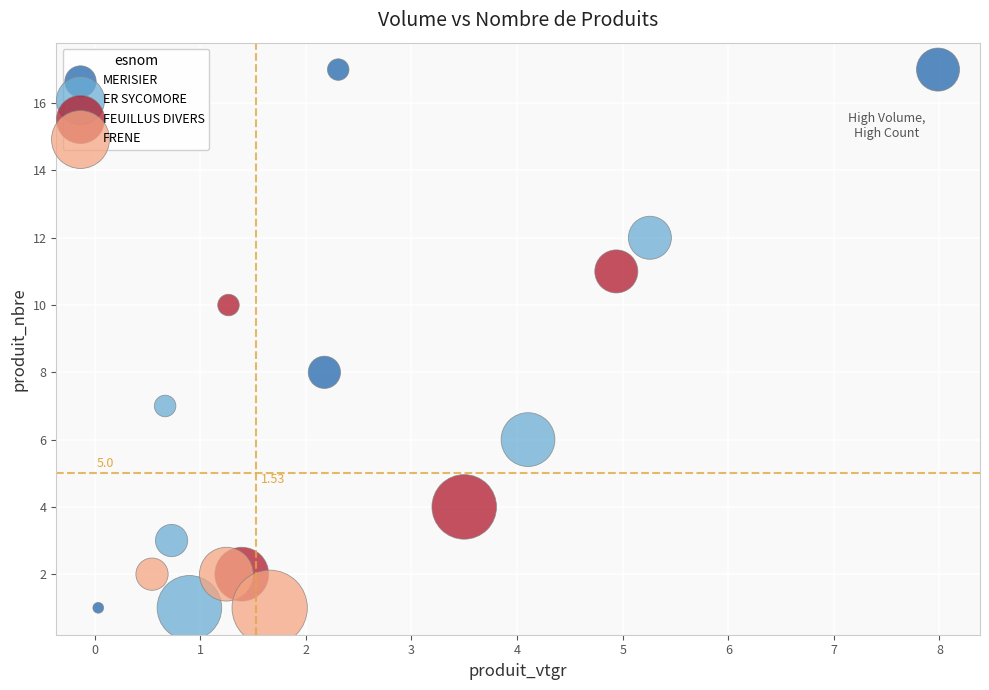

Which series has the largest Y range (max minus min)?

MERISIER